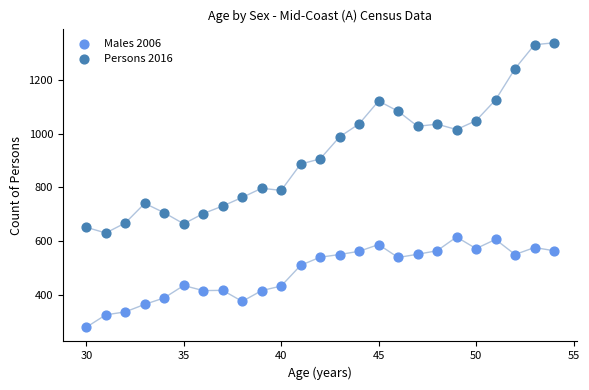

Which series reaches the maximum Y coordinate?

Persons 2016